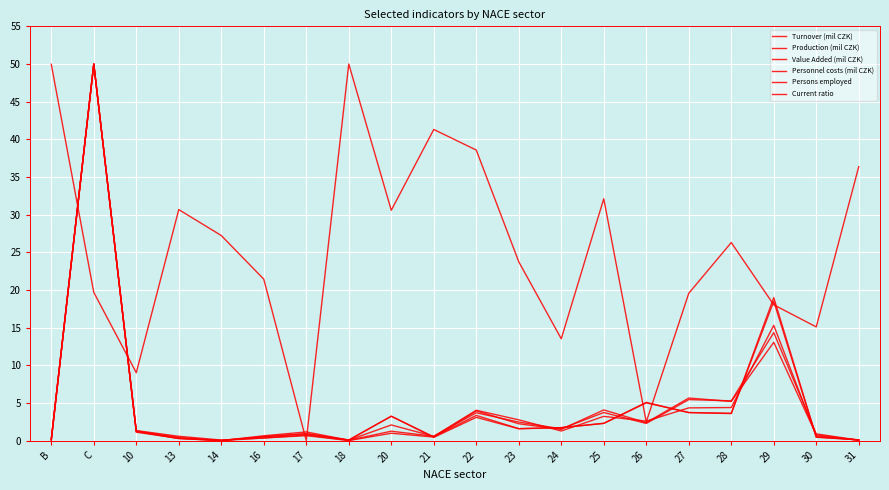

True or false: Production (mil CZK) and Personnel costs (mil CZK) cross at least once.

True